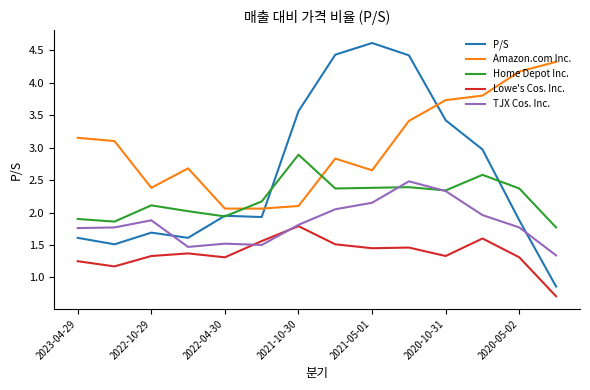

What is the maximum value for Home Depot Inc.?

2.9